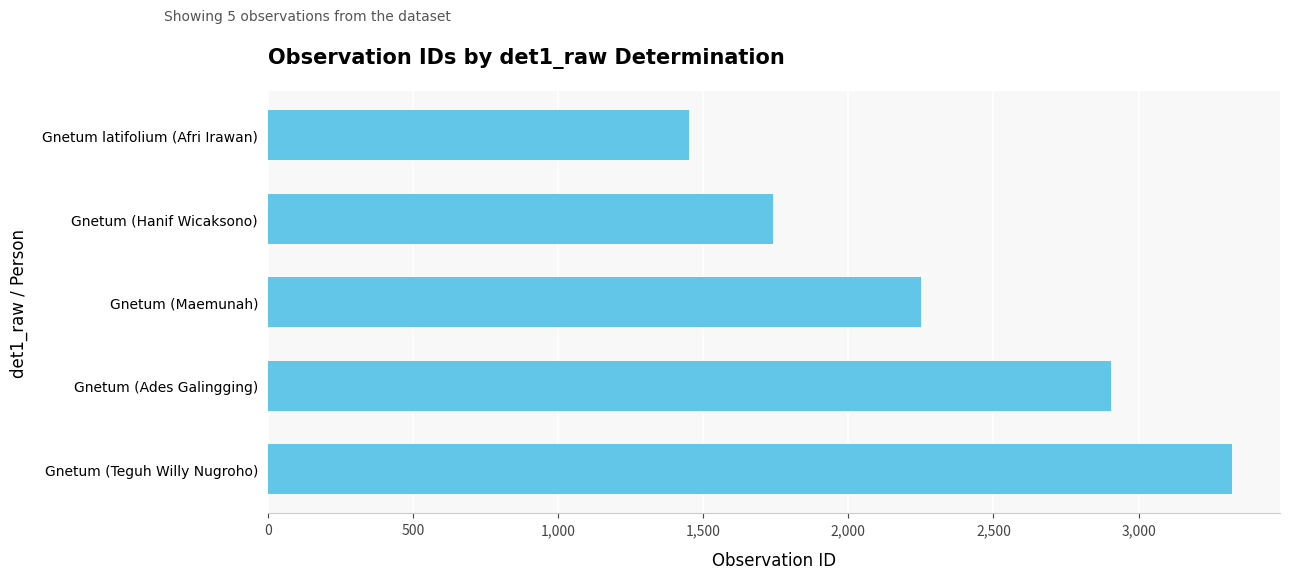

What is the change in value from Gnetum (Maemunah) to Gnetum latifolium (Afri Irawan)?

-797